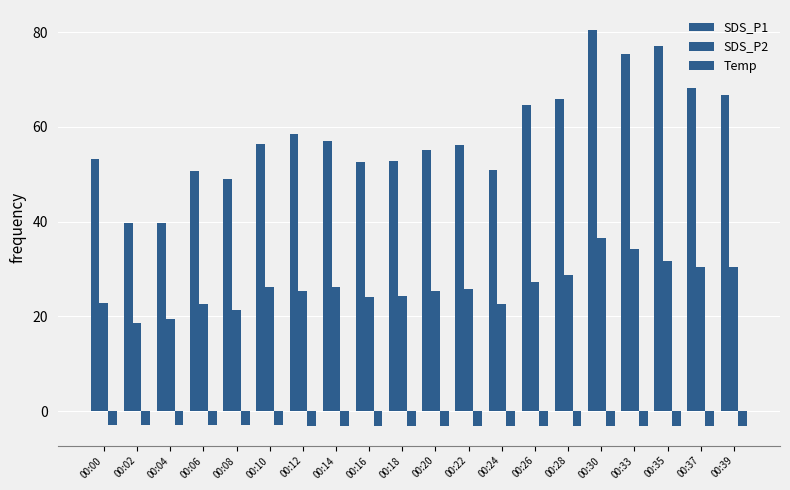

Which has a higher value, 00:22 or 00:28?

00:28